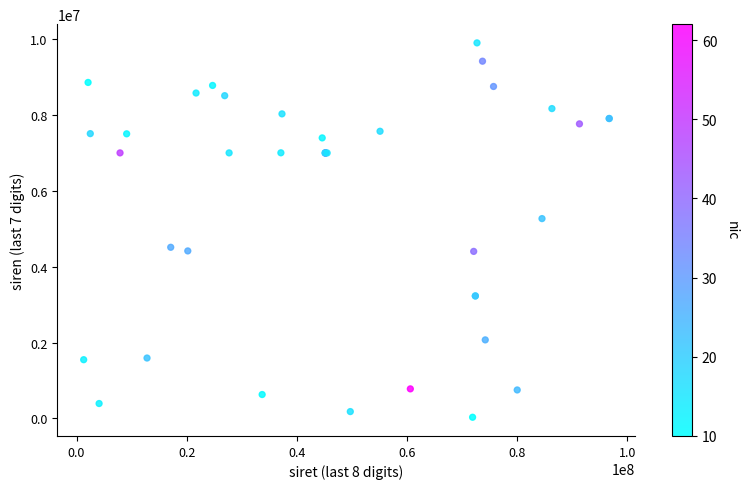

What Y value in the scatter plot is closest to 4967223?

5269845